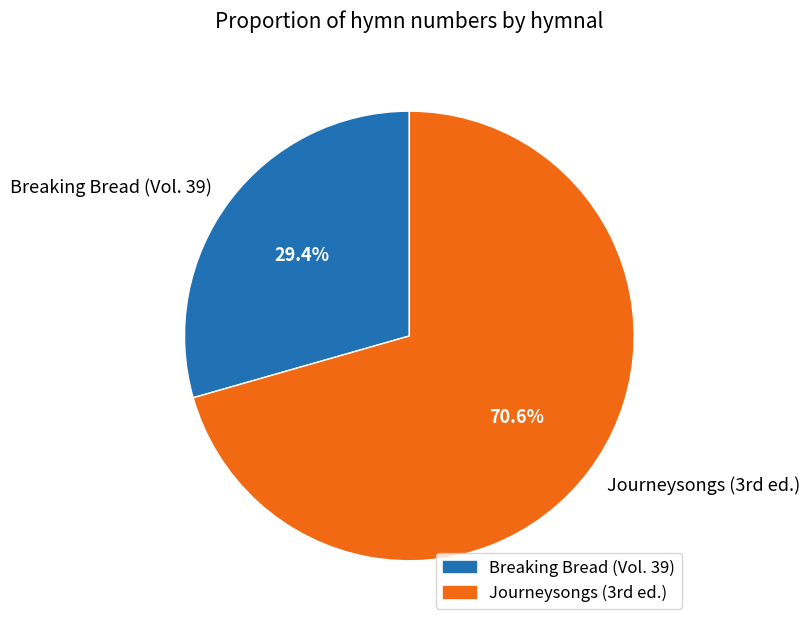

To the nearest percent, what is the difference between the largest and smallest slice percentages?

41%